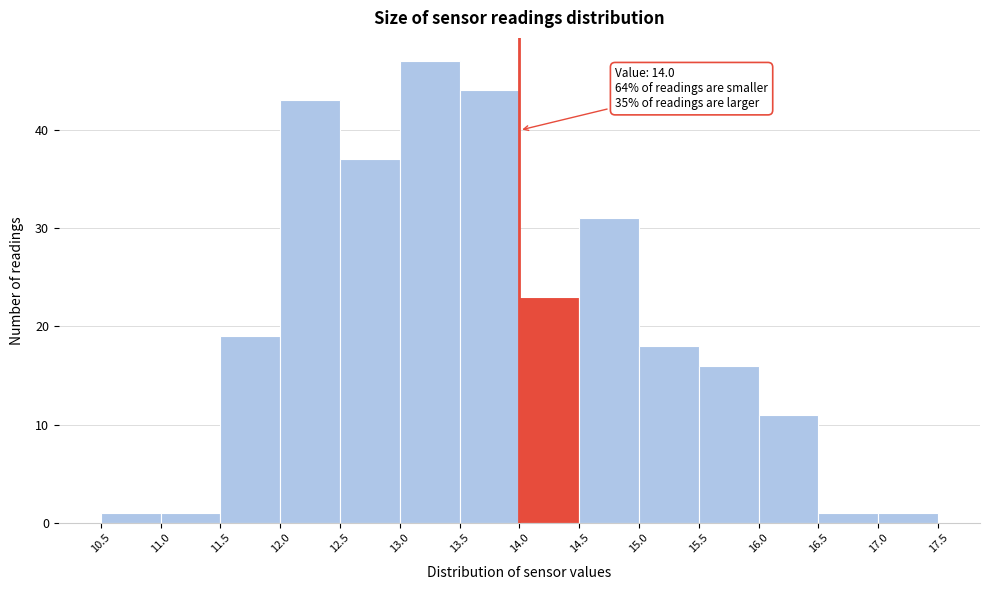

Which range on the x-axis has the tallest bar?

13.0 to 13.5